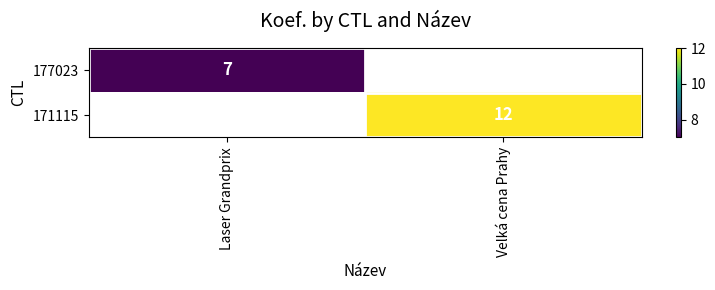

True or false: 171115 has a value of 12 at Velká cena Prahy.

True